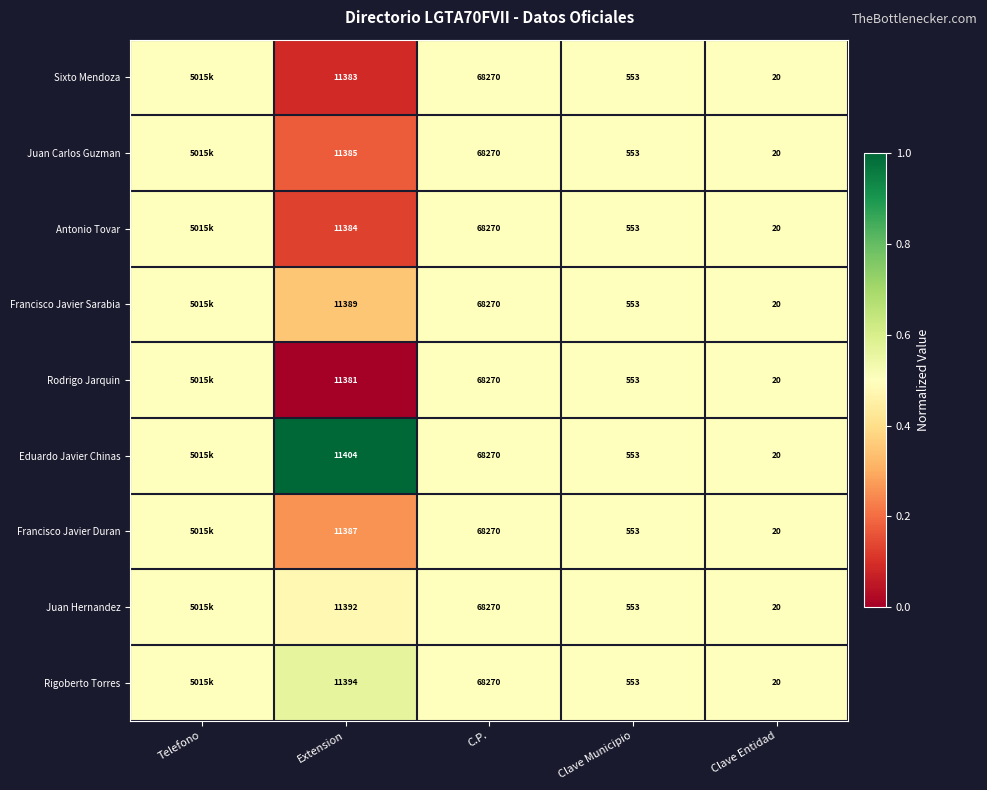

What is the total value across all series at Clave Entidad?

180.0